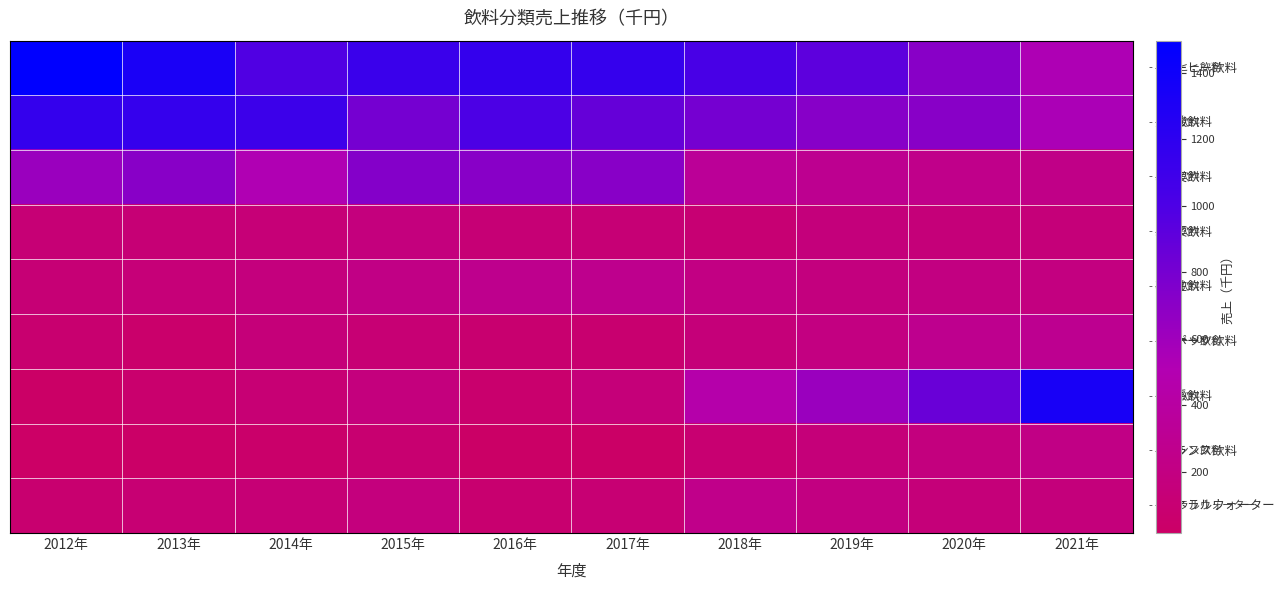

How many categories are shown in the chart?

10